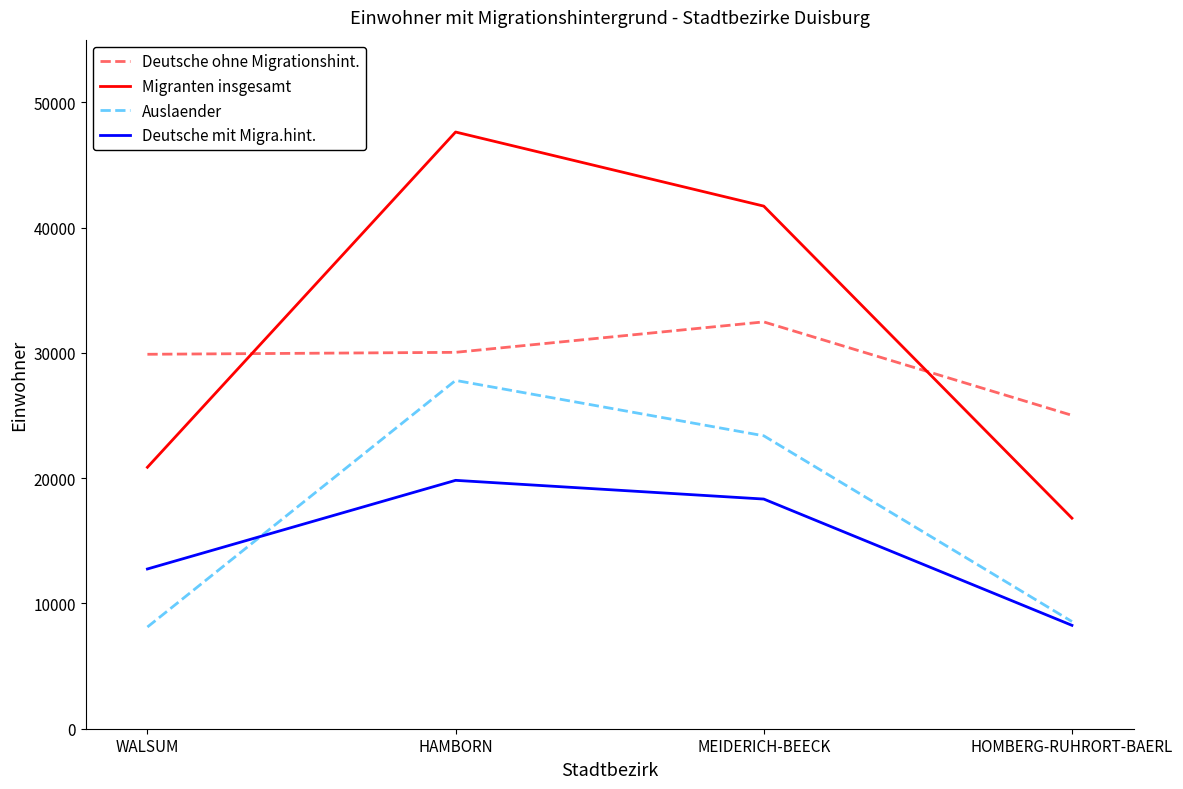

What is the difference between the maximum and minimum values in the Auslaender series?

19684